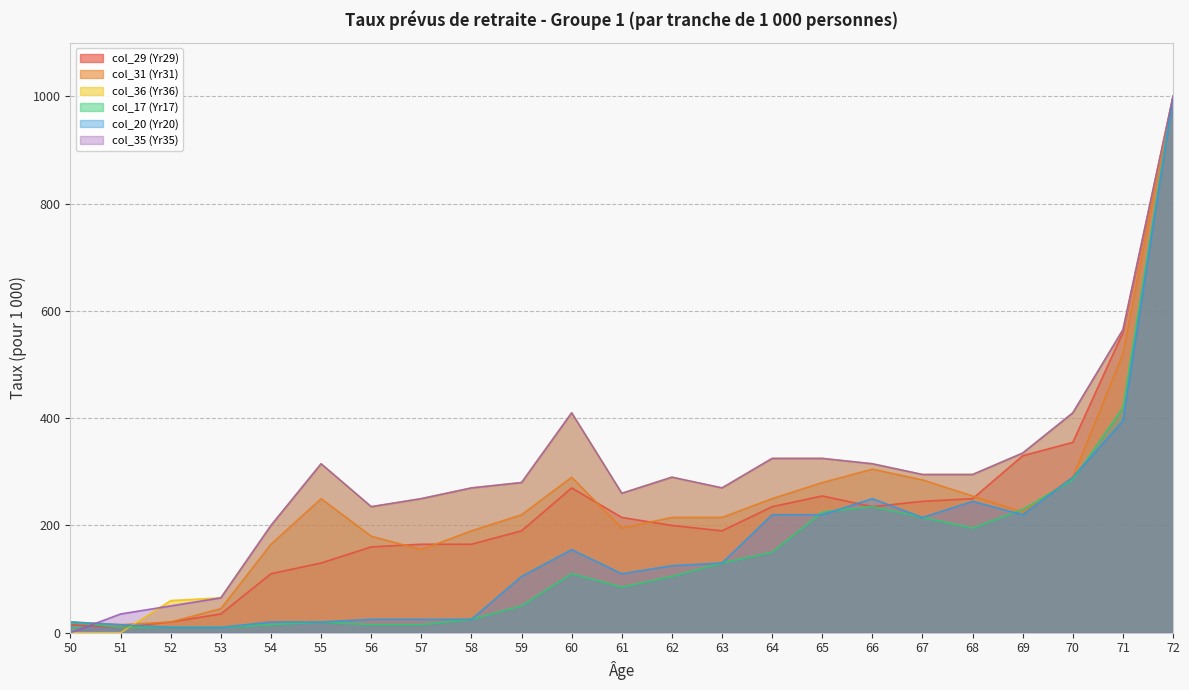

Rank the categories by col_17 (Yr17) value from highest to lowest.

72, 71, 70, 66, 69, 65, 67, 68, 64, 63, 60, 62, 61, 59, 58, 50, 55, 54, 56, 57, 51, 52, 53